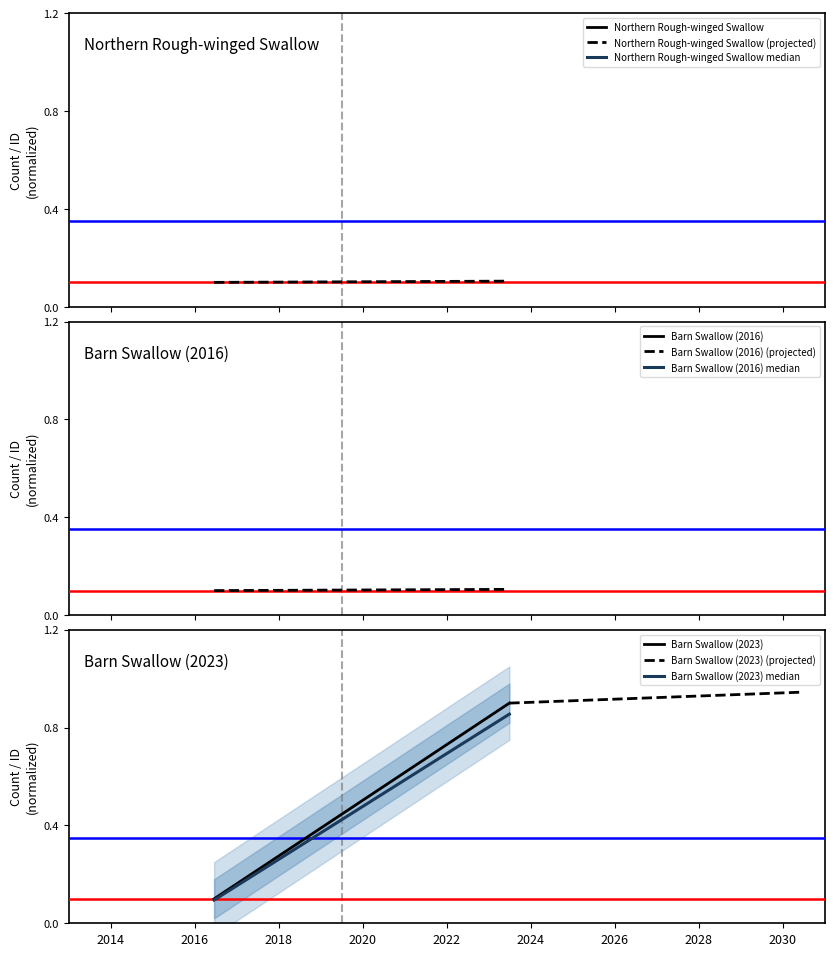

Which series has the largest range (max minus min)?

Barn Swallow (2023)